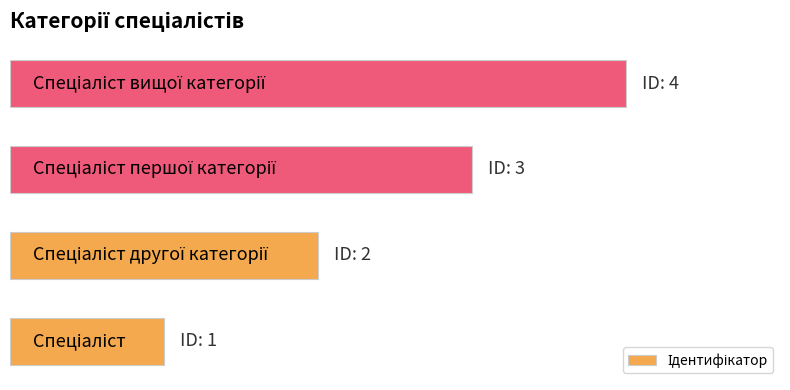

What is the average value?

2